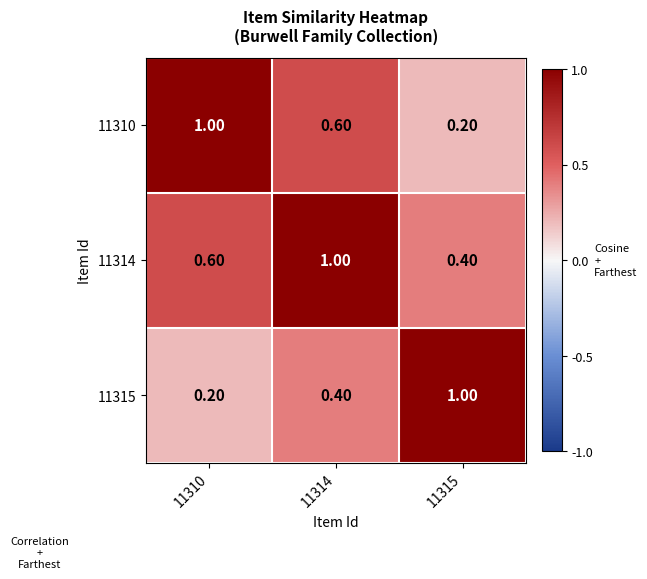

What is the difference between the highest and lowest values at 11310?

0.8